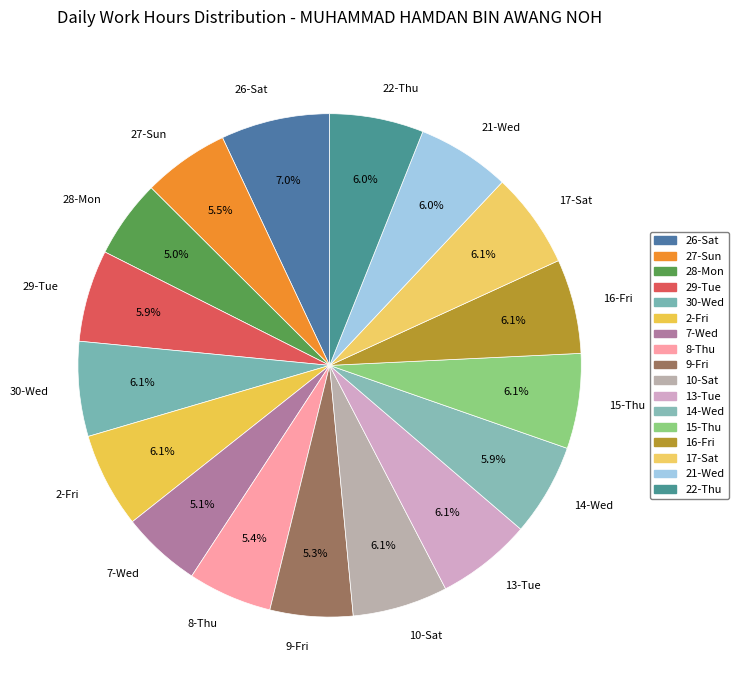

What is the ratio of the value at 26-Sat to the value at 9-Fri?

1.3